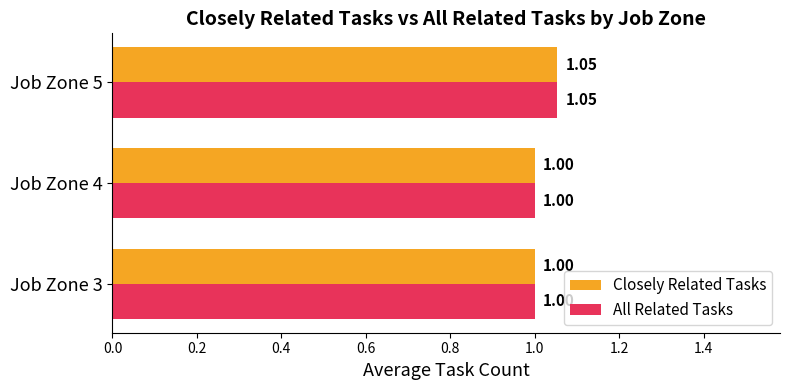

What is the average value of the All Related Tasks series?

1.0